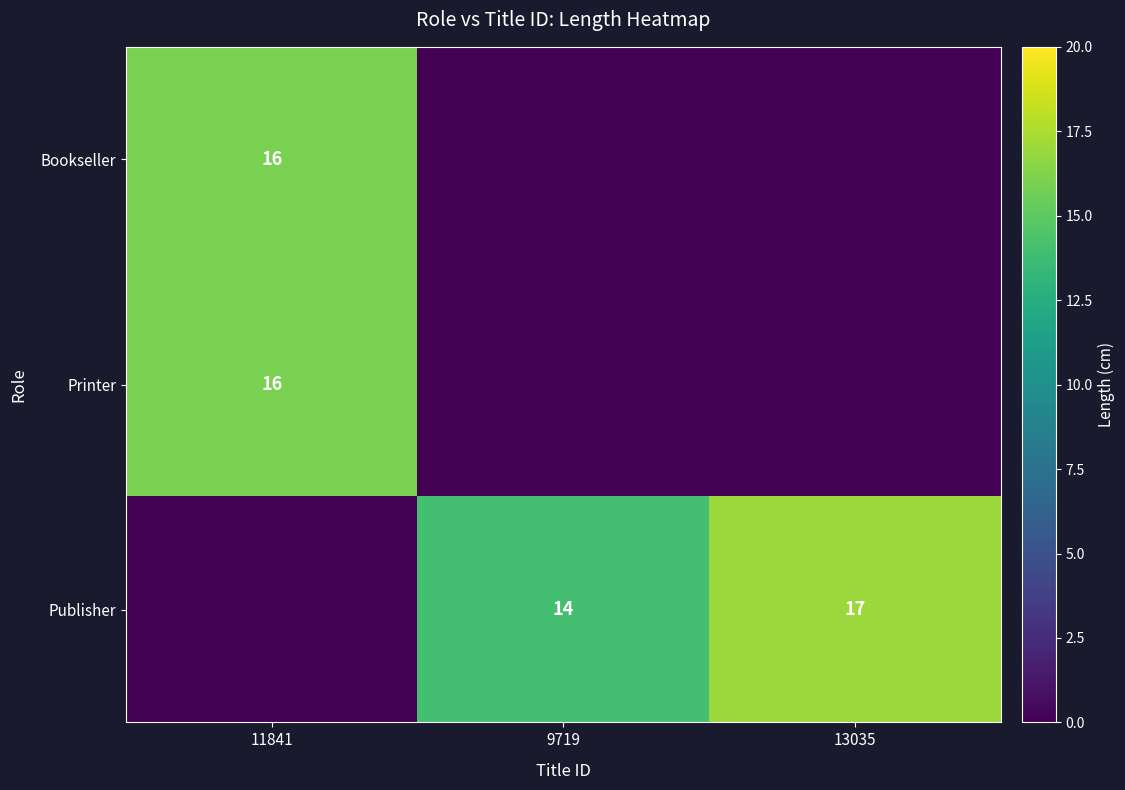

True or false: Bookseller has a value of 16 at 11841.

True